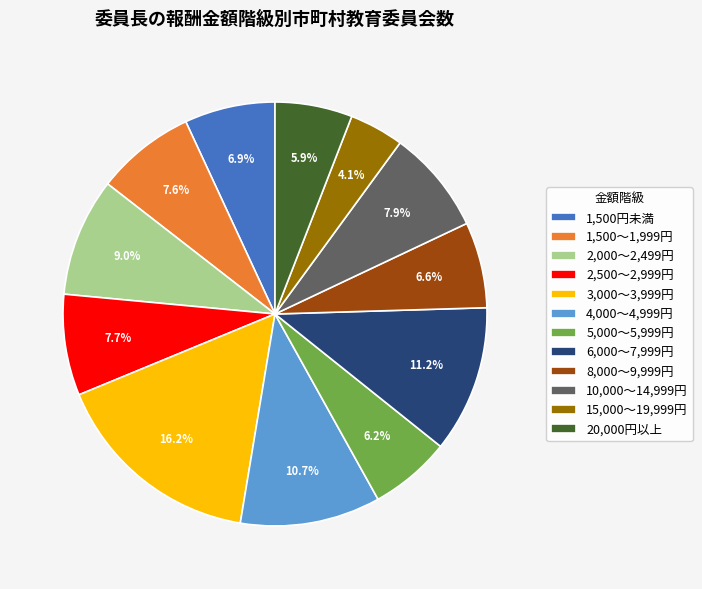

The 2,000～2,499円 slice represents 9% of the pie. True or false?

True